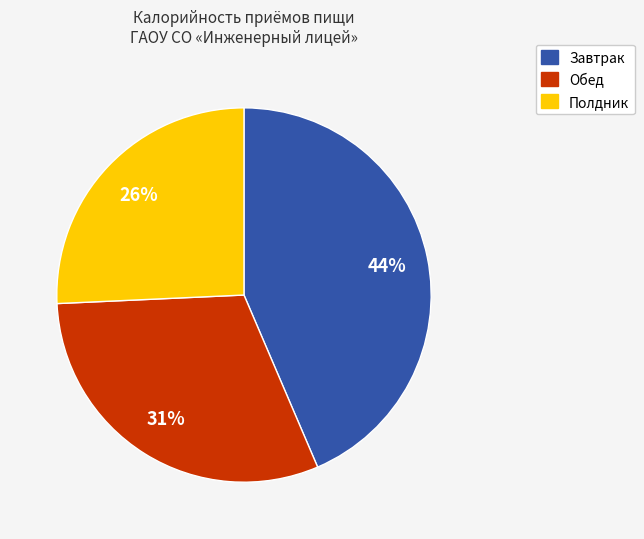

Is there any slice that represents more than half of the pie?

No